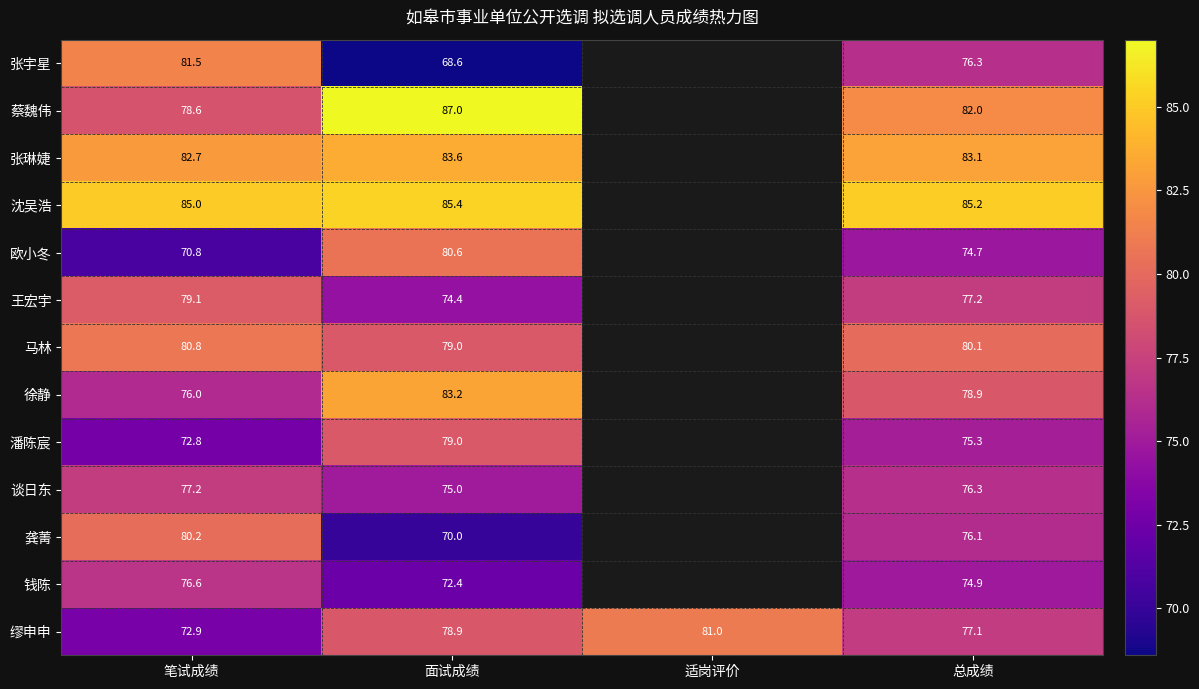

Which series changed the most between 面试成绩 and 总成绩?

张宇星